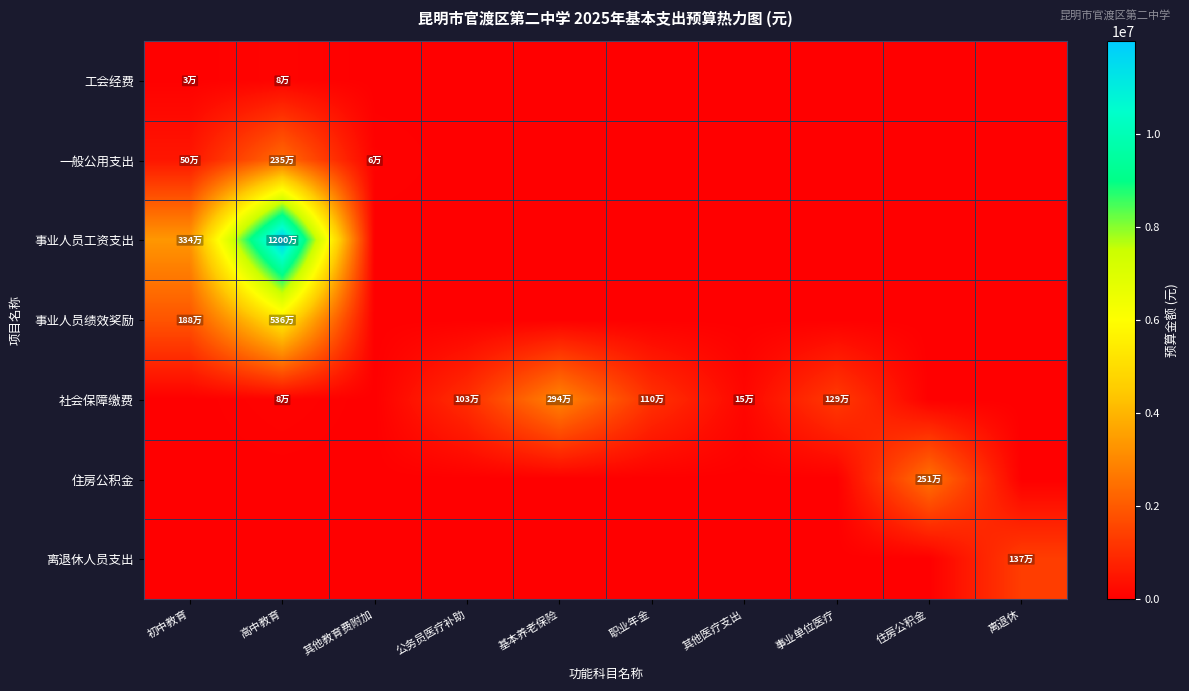

What is the total value across all series at 住房公积金?

2513292